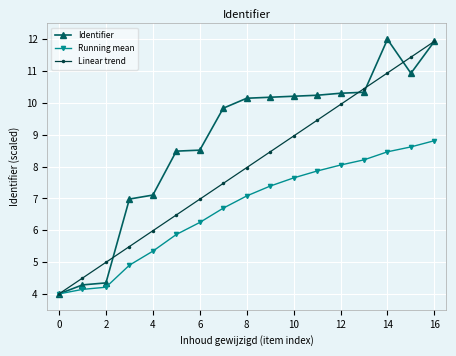

True or false: Linear trend and Identifier intersect in this chart.

True